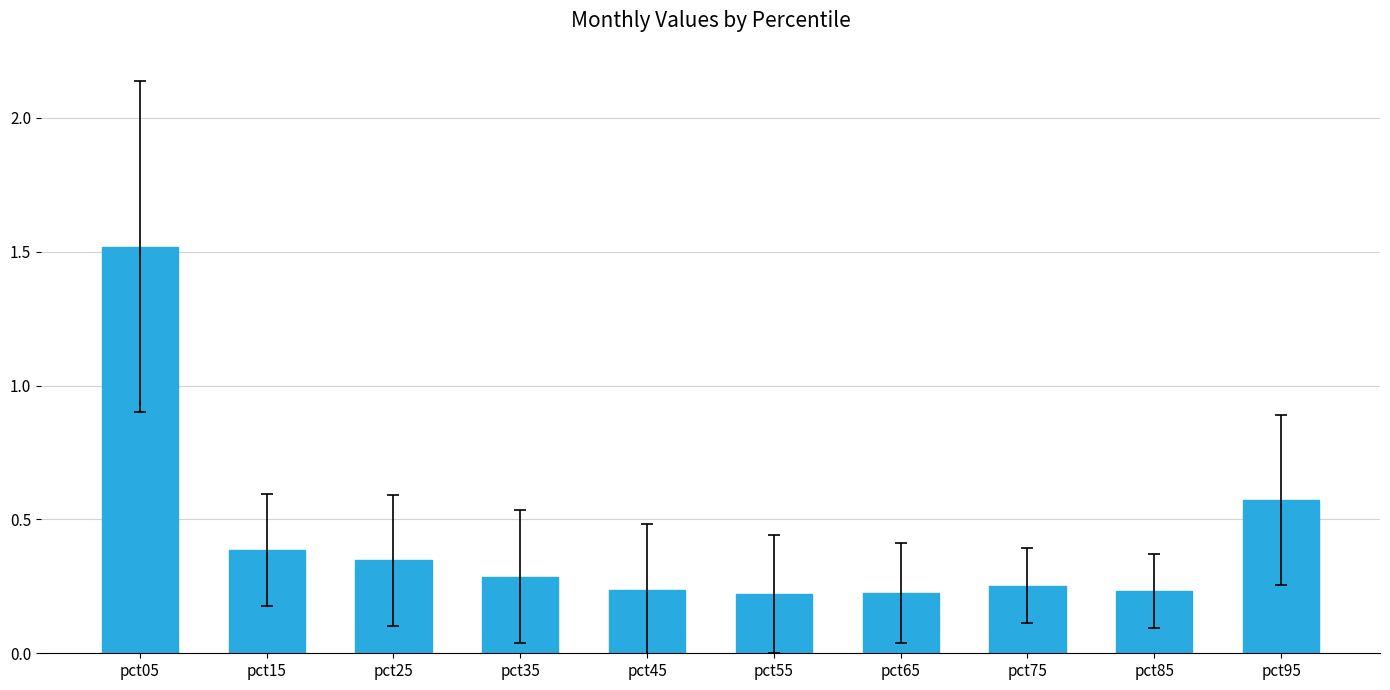

The chart shows a value of 0.3 at pct75. True or false?

True